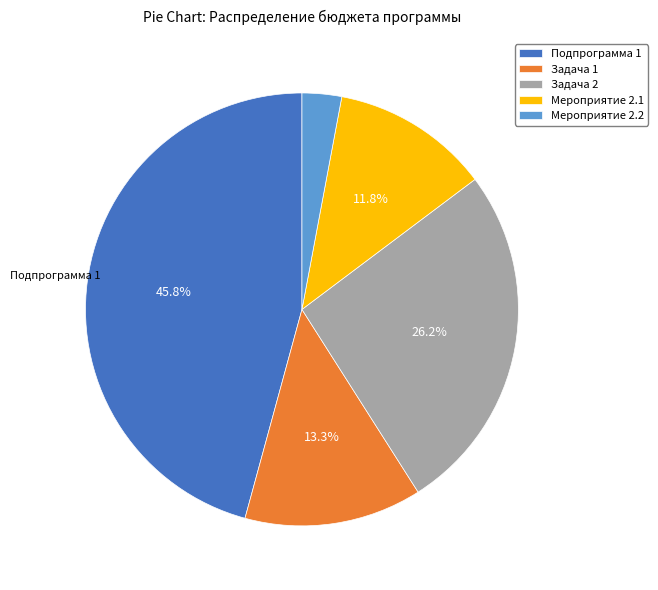

Combined, what portion of the pie is Задача 2 and Мероприятие 2.1?

38.0%